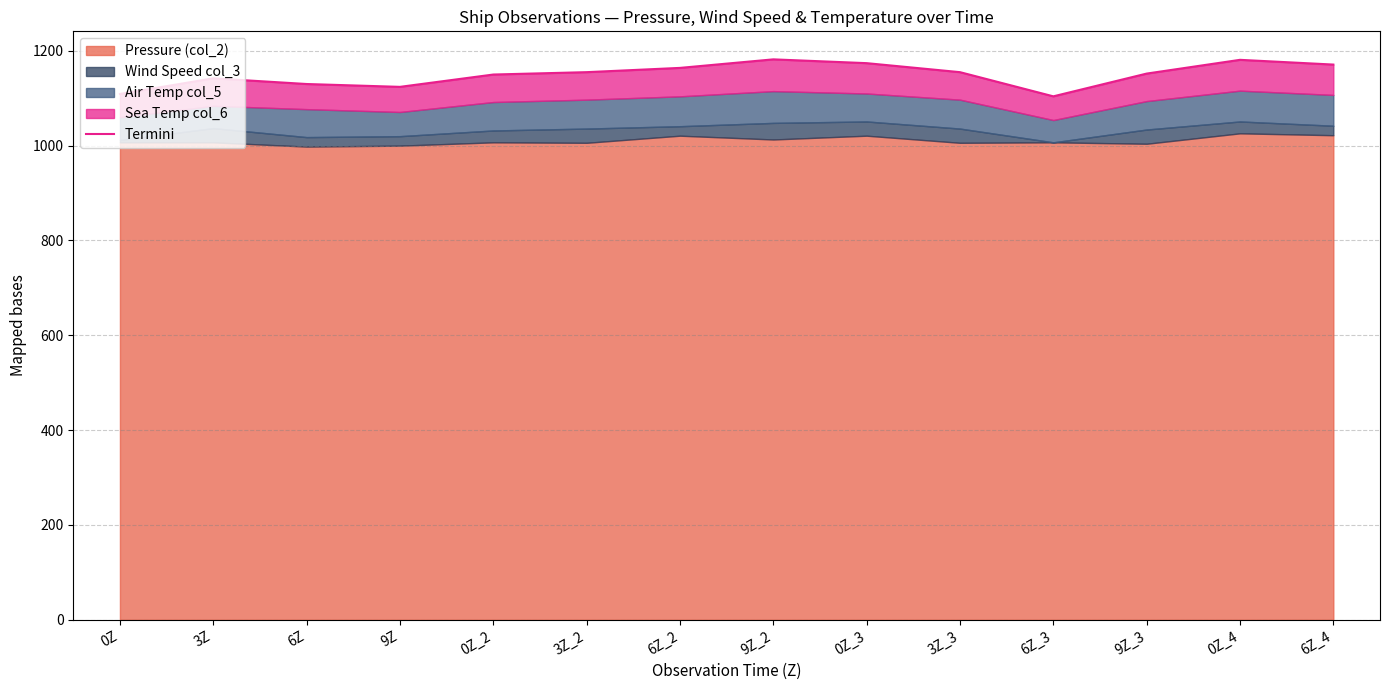

Where is the first local maximum?

3Z